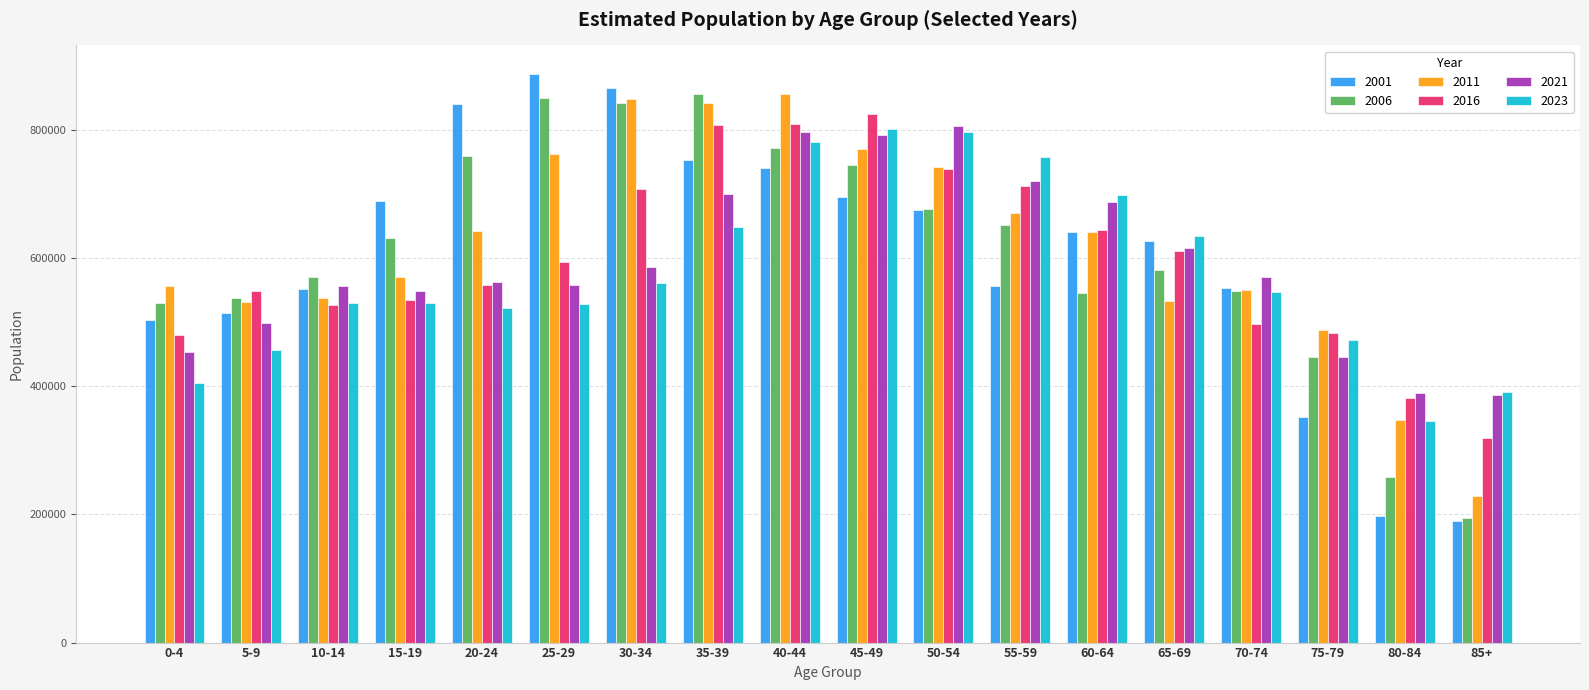

Between 15-19 and 85+, which series saw the biggest shift?

2001